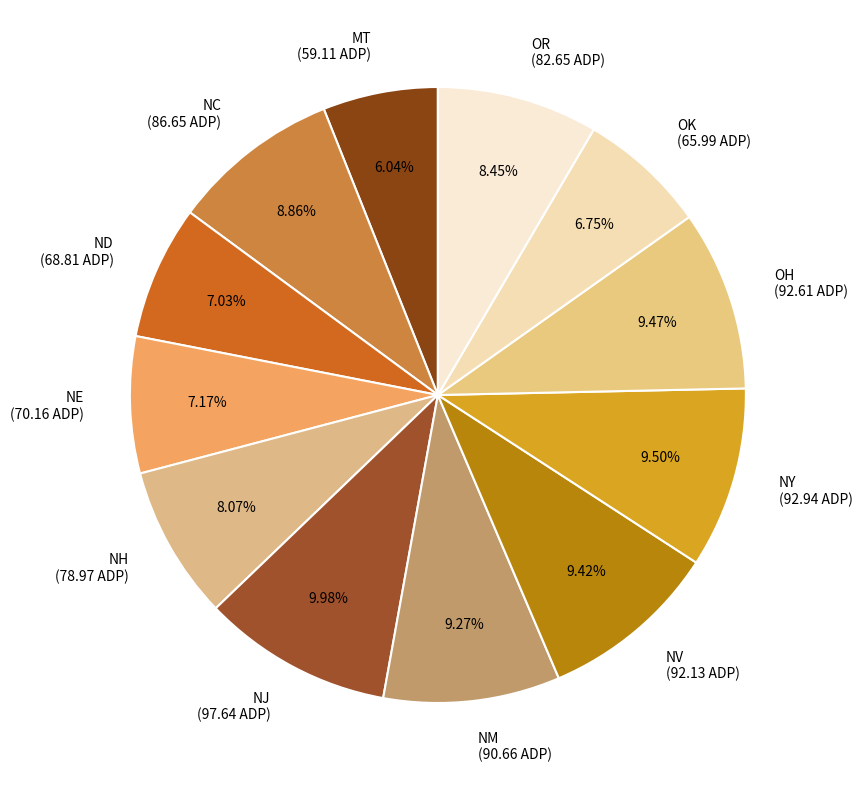

Is it true that NE is 7% of the pie?

True